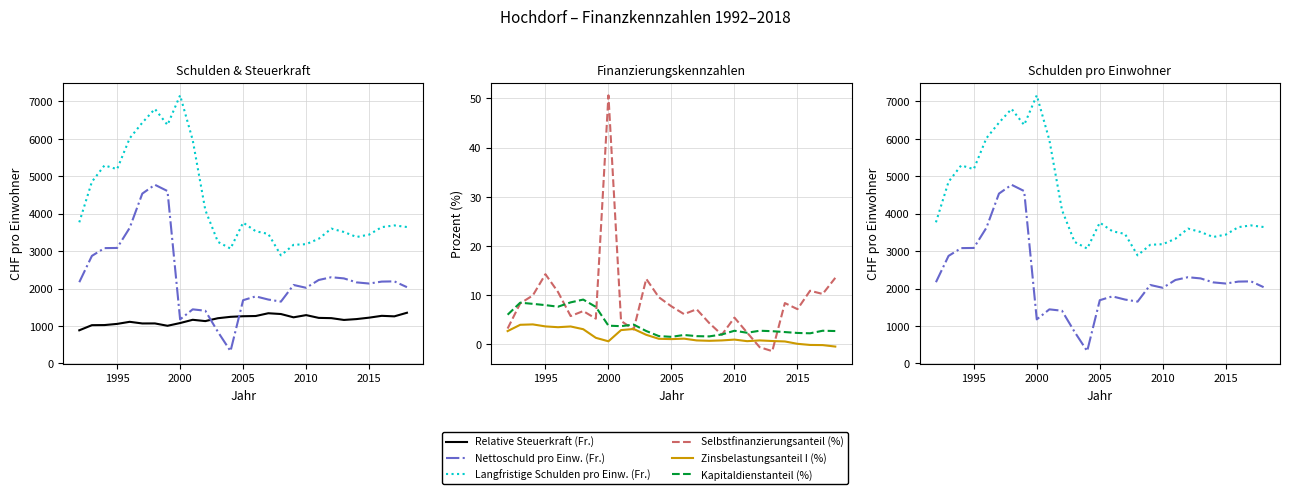

What is the difference between the maximum and minimum values in the Nettoschuld pro Einw. (Fr.) series?

4447.0